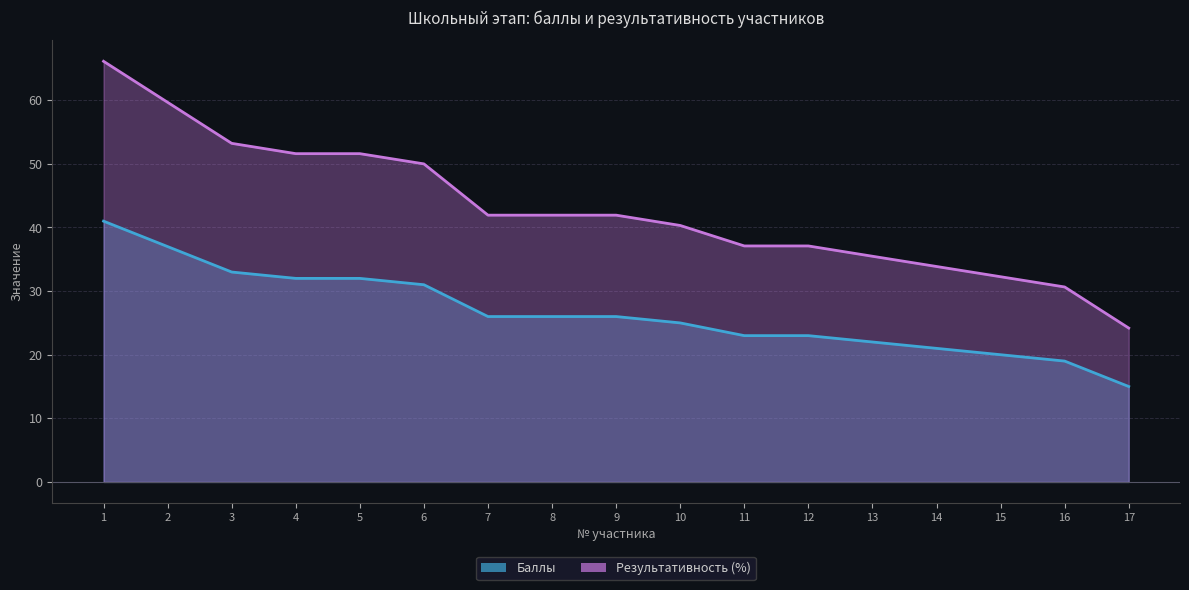

Reading left to right, list all the values displayed in this chart.

Баллы: 41.0	37.0	33.0	32.0	32.0	31.0	26.0	26.0	26.0	25.0	23.0	23.0	22.0	21.0	20.0	19.0	15.0
Результативность (%): 66.1	59.7	53.2	51.6	51.6	50.0	41.9	41.9	41.9	40.3	37.1	37.1	35.5	33.9	32.3	30.6	24.2